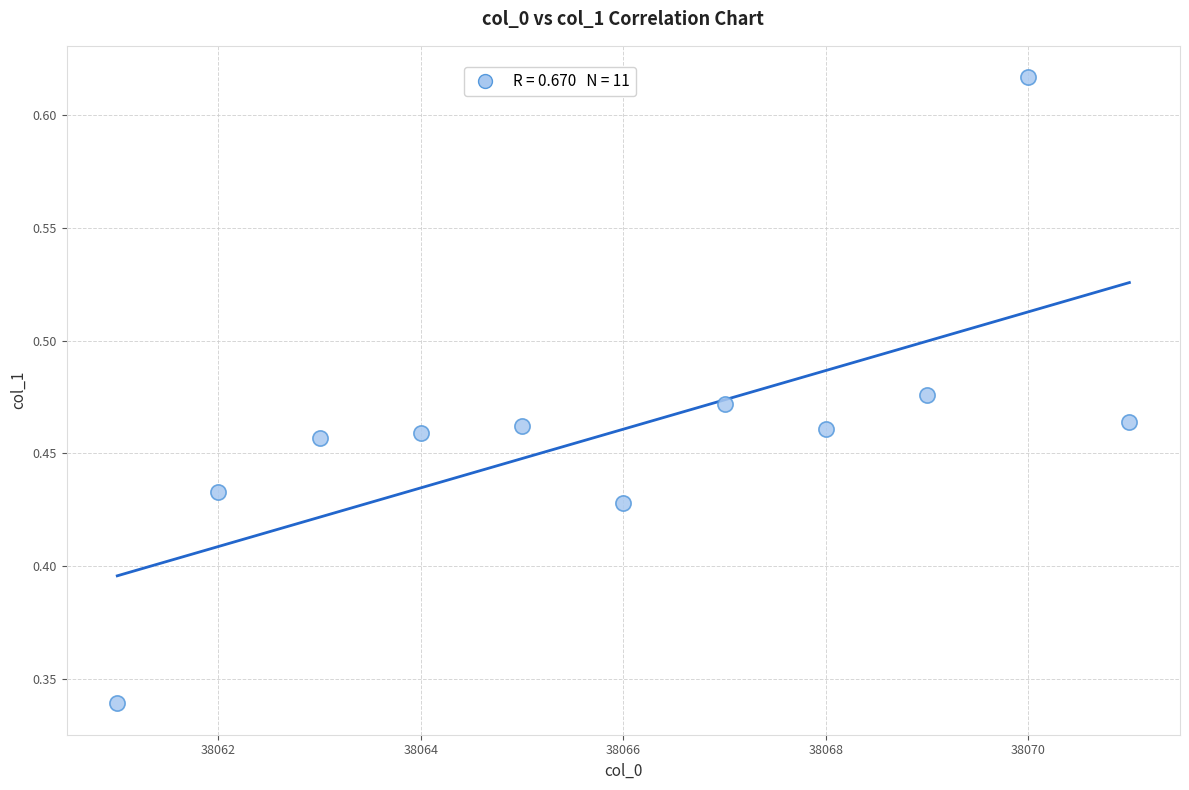

What is the range of X values (max minus min)?

10.0